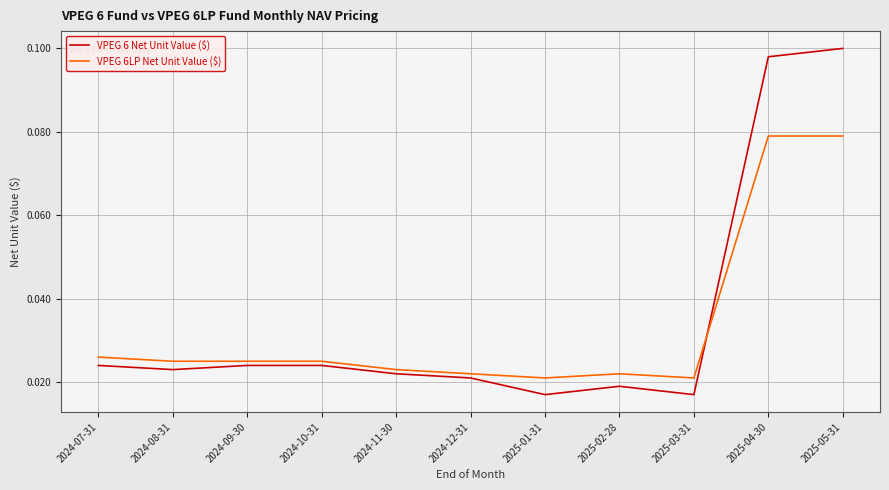

The VPEG 6LP Net Unit Value ($) series shows 0.0 at 2025-04-30. True or false?

False